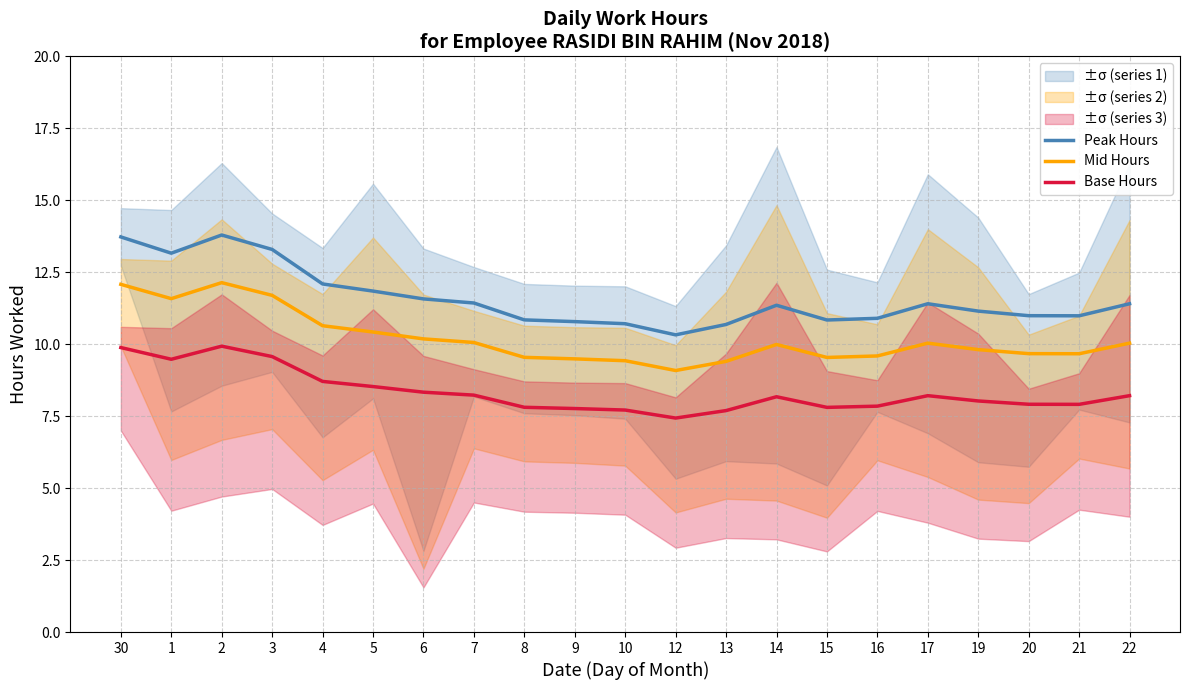

True or false: Base Hours and Peak Hours cross at least once.

False